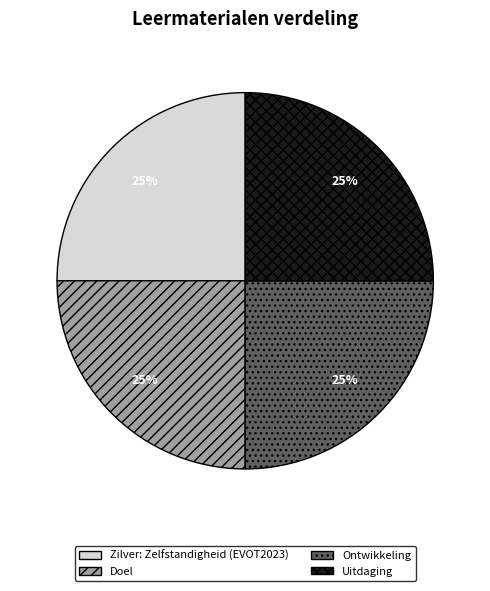

True or false: Doel accounts for 21% of the total.

False